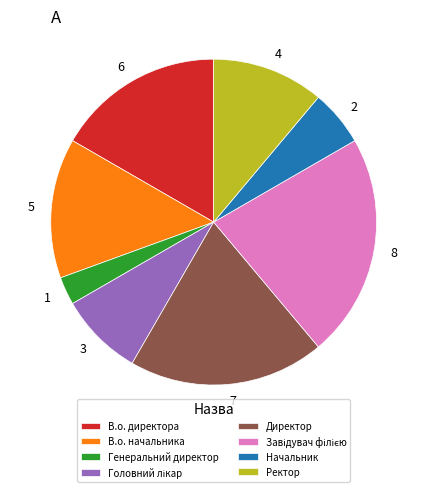

Approximately how many times larger is the value at Директор compared to Генеральний директор?

7.0